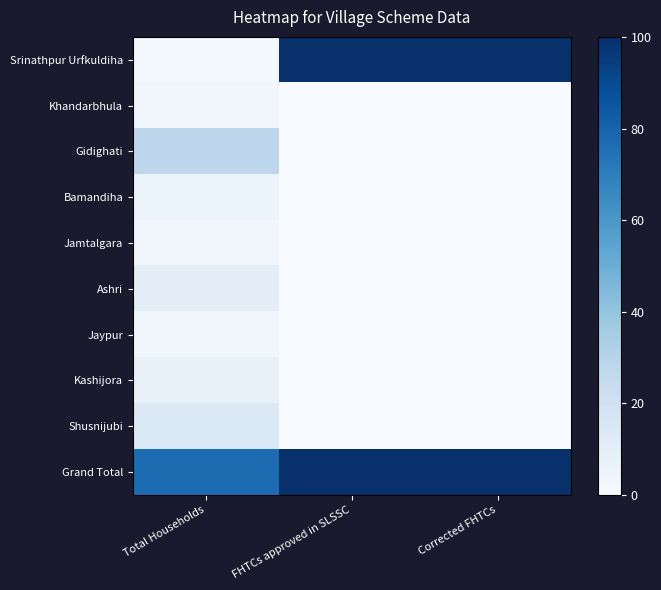

At which category does the chart reach its minimum across all series?

FHTCs approved in SLSSC